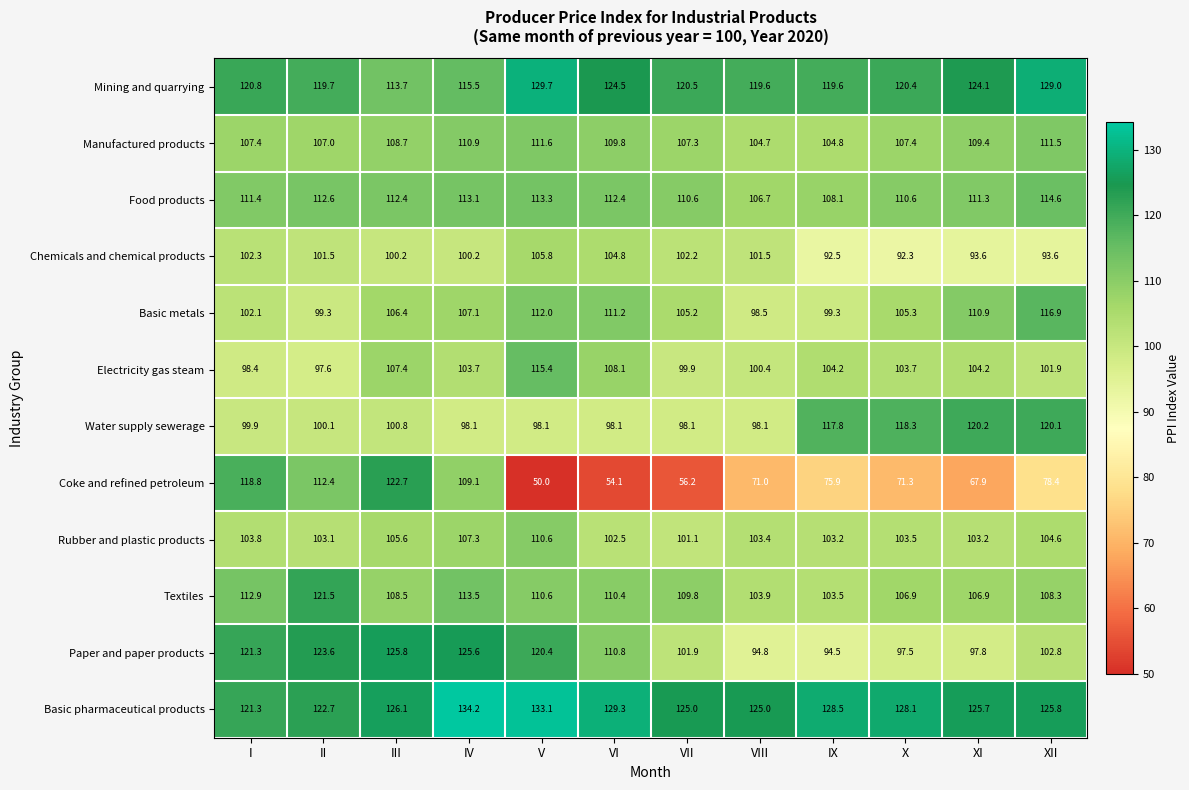

What is the difference between the maximum and second lowest values in the Chemicals and chemical products series?

13.3